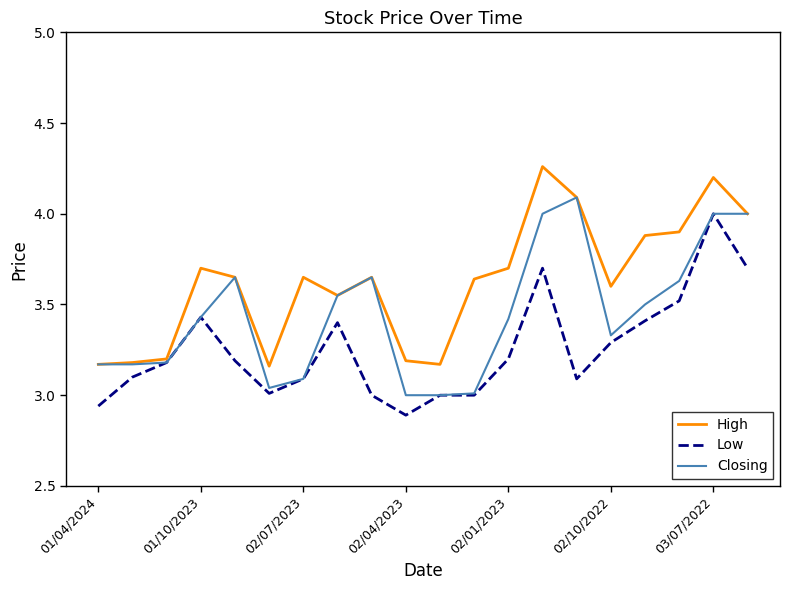

Rank the series by their average value, from highest to lowest.

High, Closing, Low